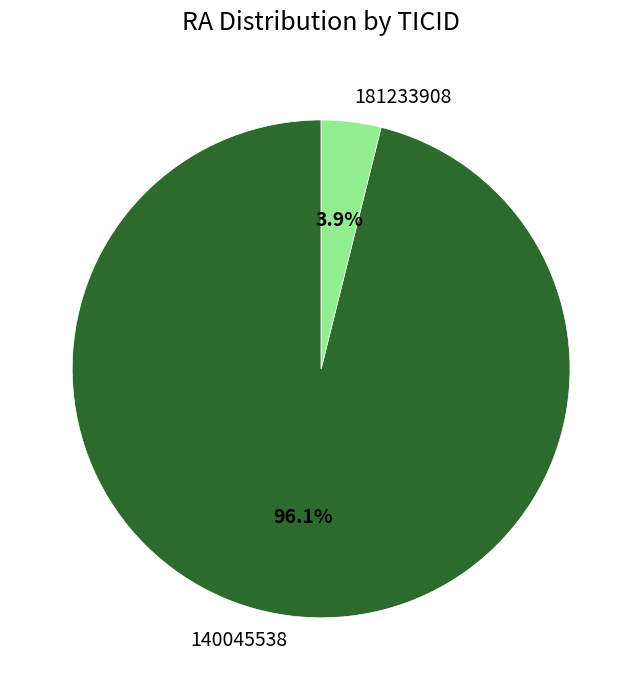

What is the smallest slice in the pie chart?

181233908